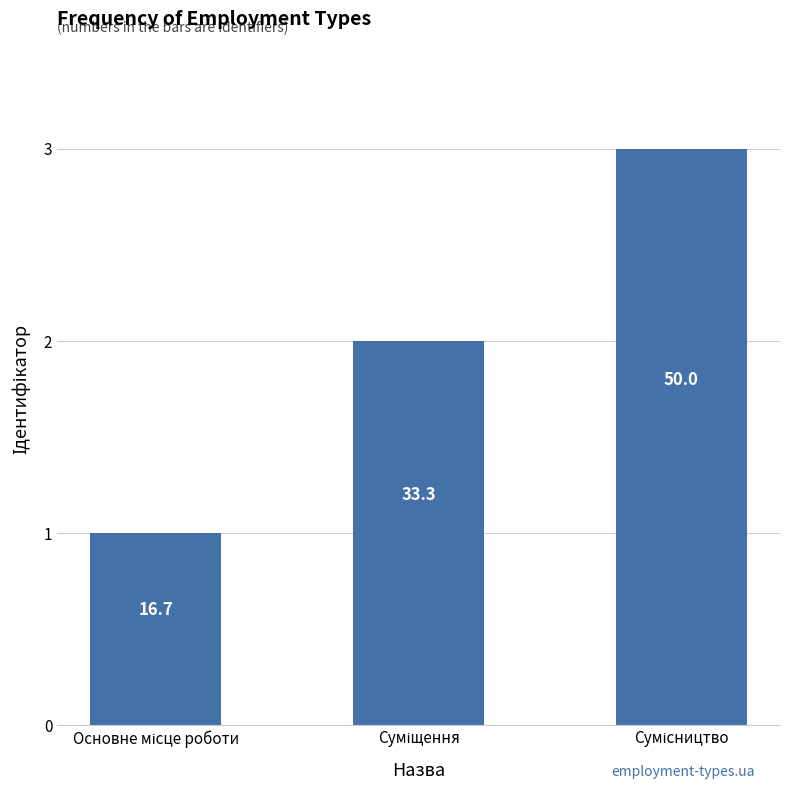

Does the chart contain any negative values?

No